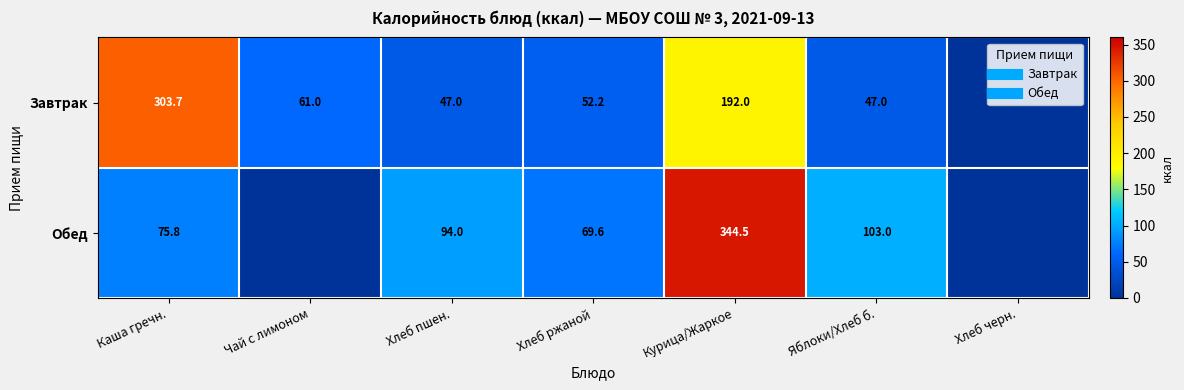

What is the difference between the highest and lowest values at Хлеб ржаной?

17.4